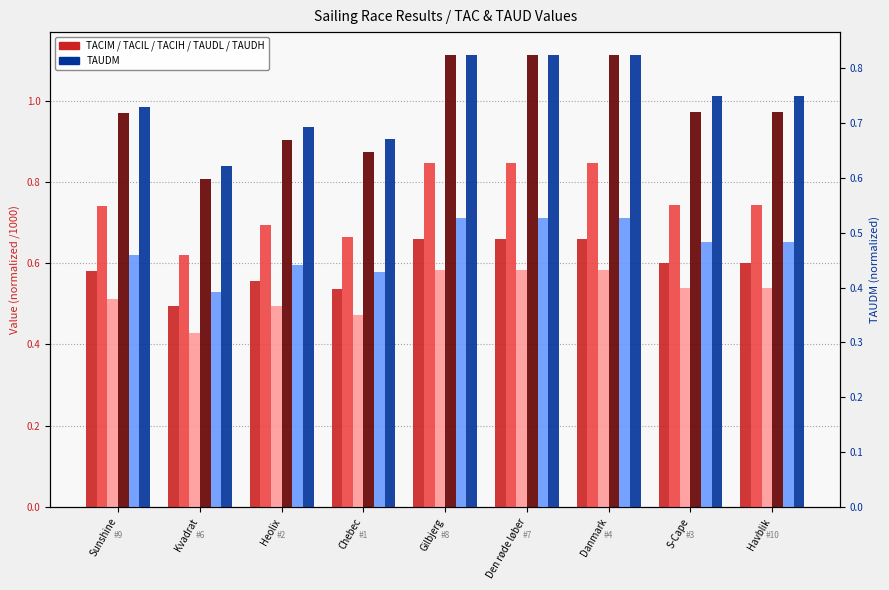

What is the difference between the TACIH values at Heolix and Gilbjerg?

0.1